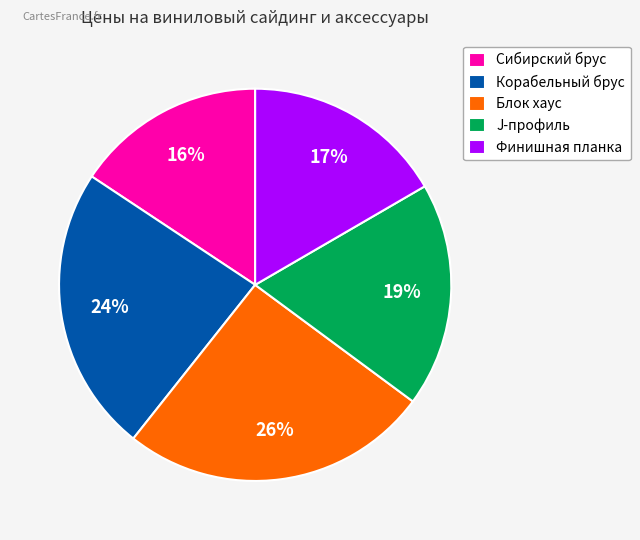

The Финишная планка slice represents 17% of the pie. True or false?

True